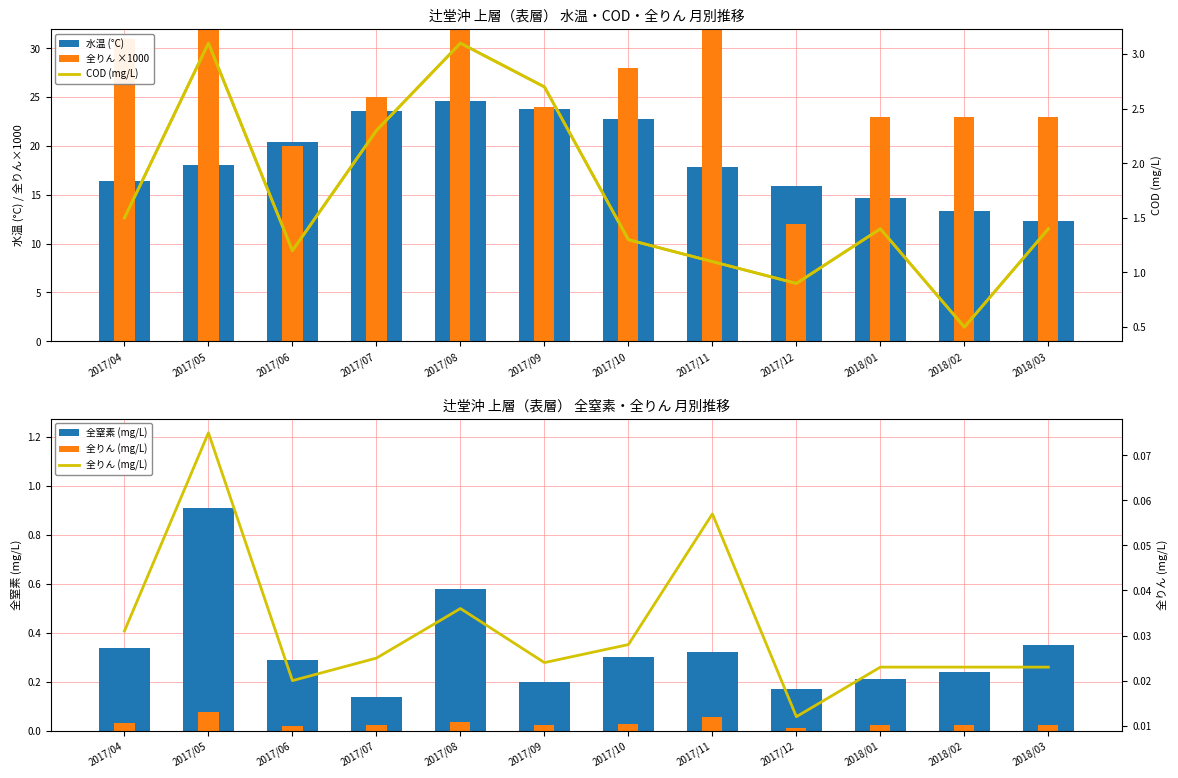

What is the label of the 3rd bar from the right?

2018/01